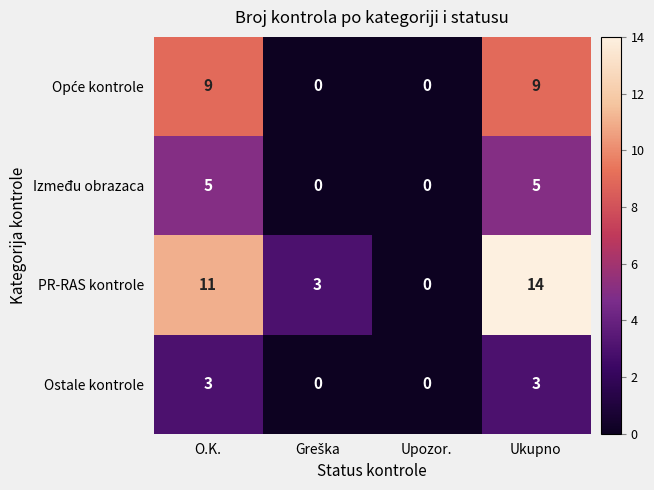

Count the number of categories in the chart.

4